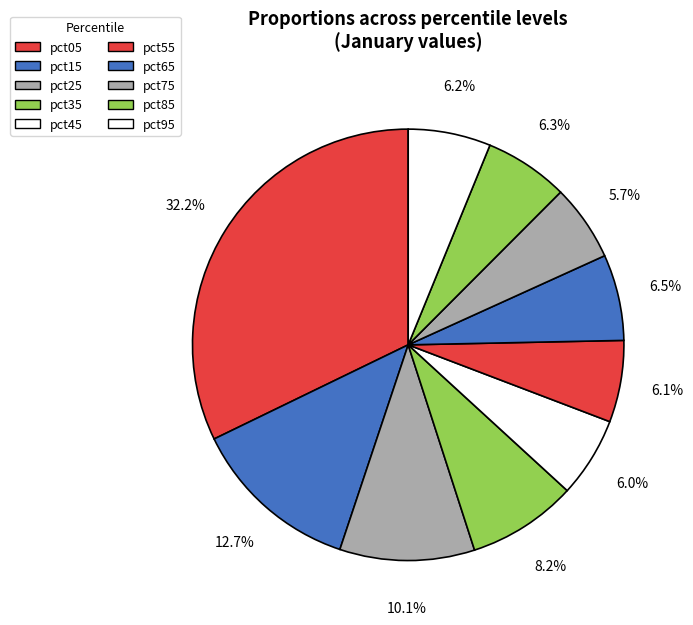

What percentage is the pct95 slice, to the nearest percent?

6%